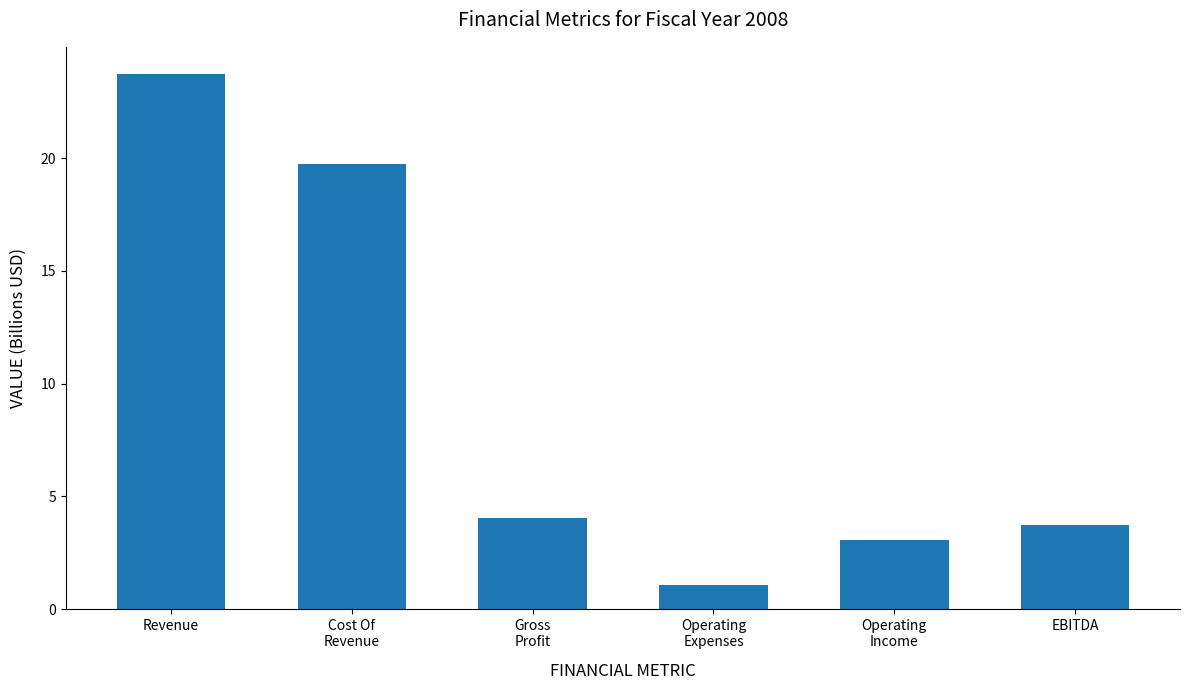

What is the change in value from Gross
Profit to EBITDA?

-0.3